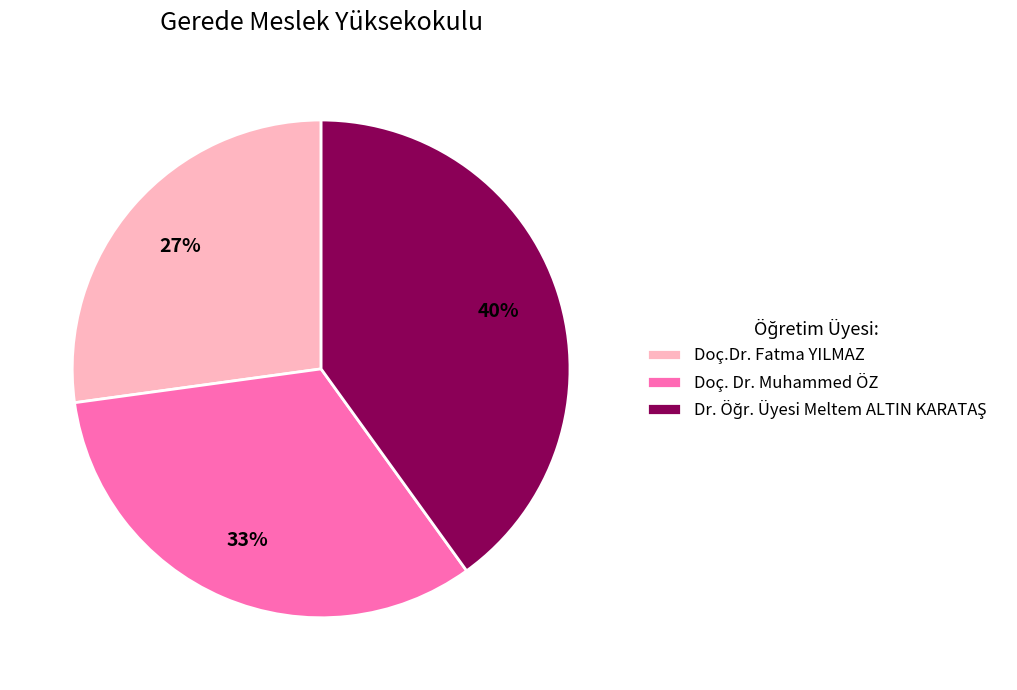

What is the smallest slice in the pie chart?

Doç.Dr. Fatma YILMAZ